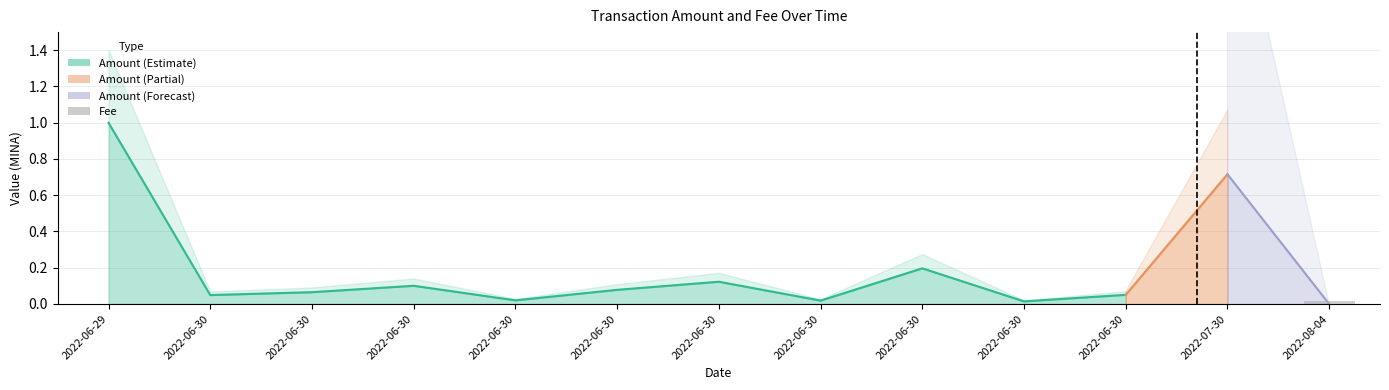

At which category does the chart reach its peak across all series?

2022-08-04